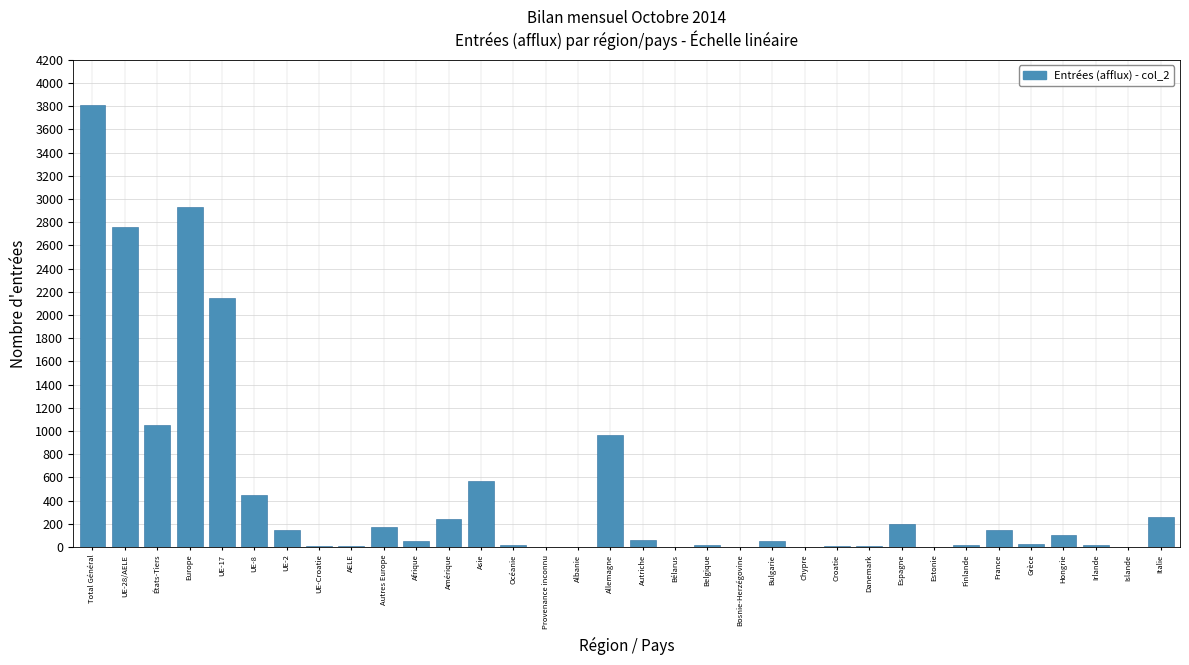

What is the change in value from Total Général to Amérique?

-3567